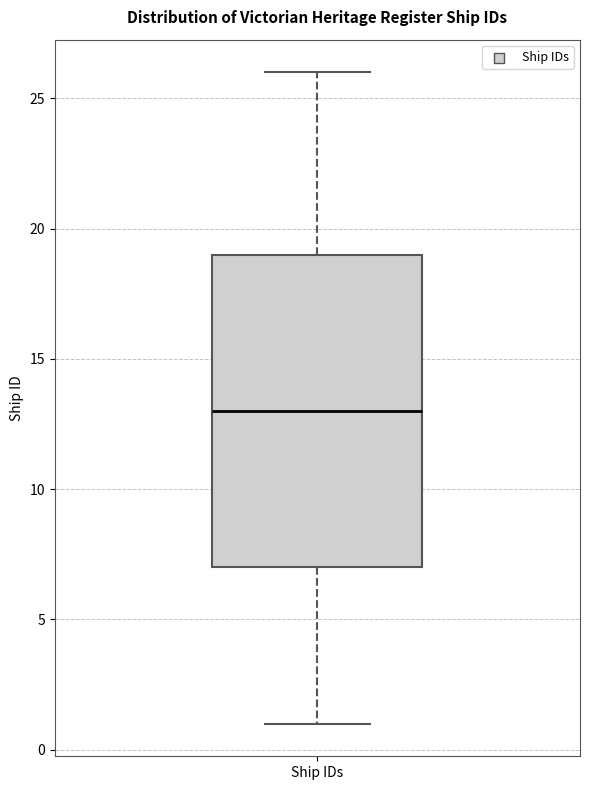

Where does the median line of the box for Ship IDs sit on the y-axis? The values are not printed on the chart, so give them approximately, as read against the axis.

13